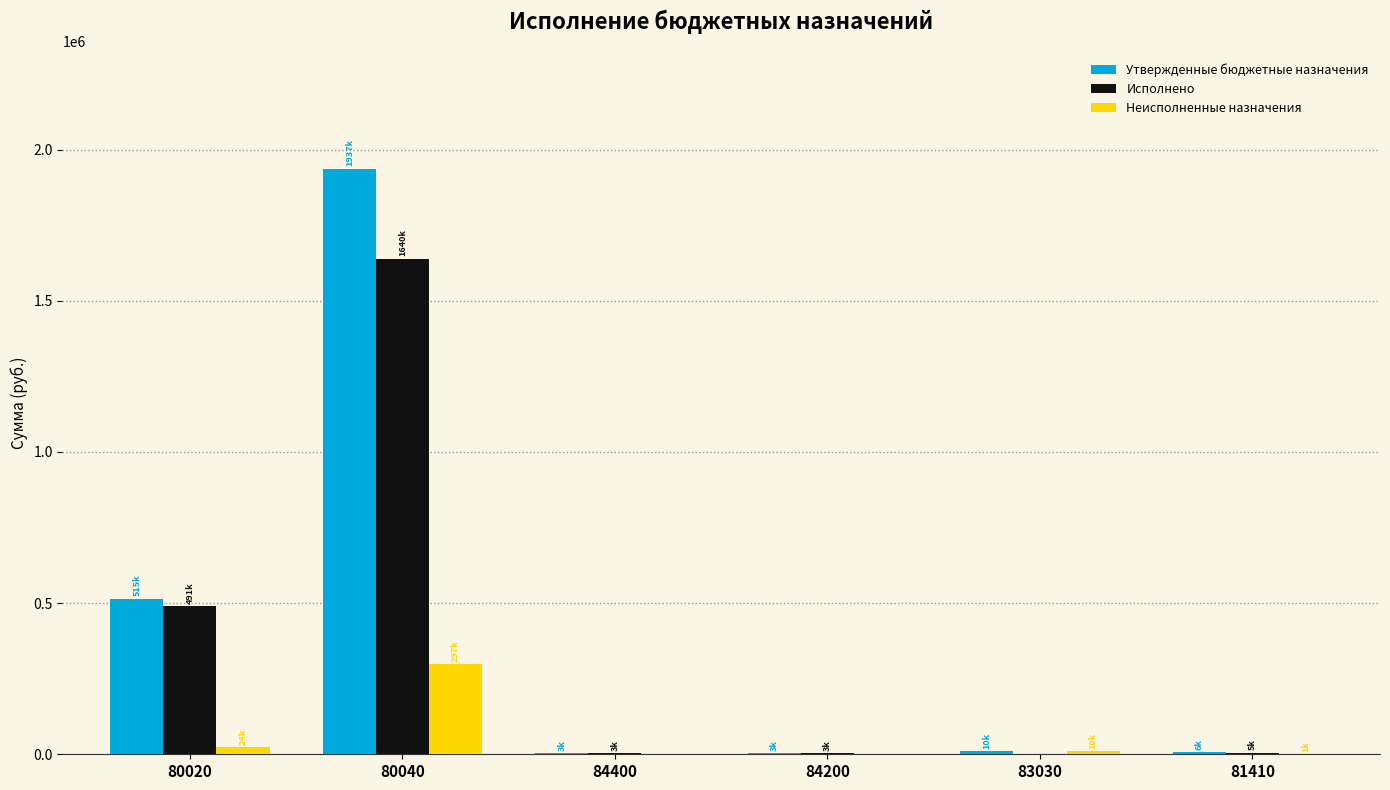

Does the chart contain stacked bars?

No